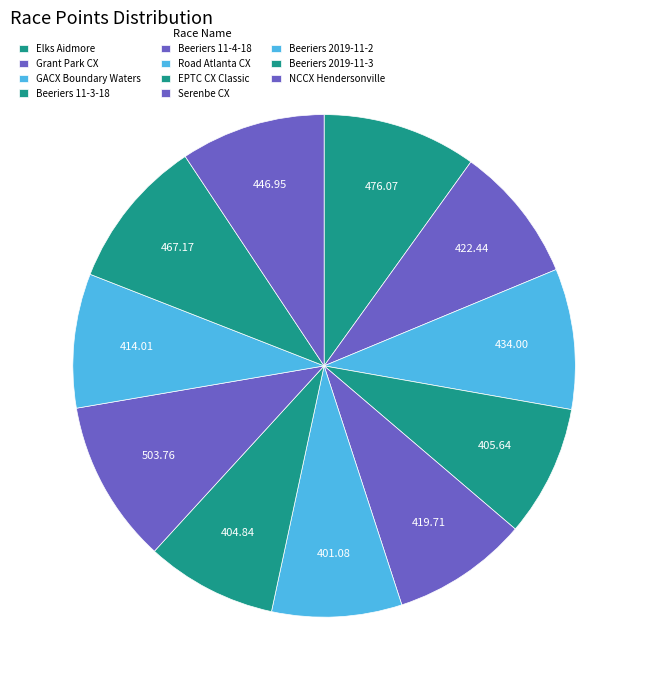

How many segments does this pie chart have?

11